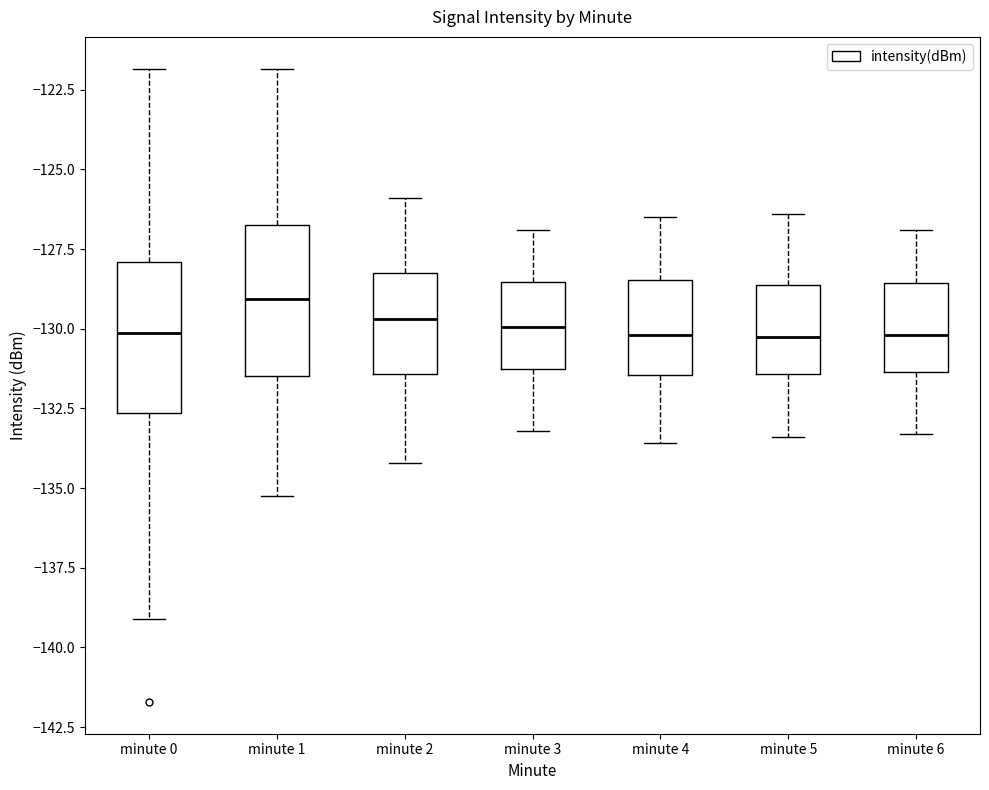

Reading left to right, transcribe this box plot: for each box, give where its median line is, the range the box spans, and where its two whiskers end, as read against the y-axis. The values are not printed on the chart, so give them approximately, as read against the axis.

minute 0: median -130.0, box -132.5 to -128.0, whiskers -139.0 to -122.0
minute 1: median -129.0, box -131.5 to -127.0, whiskers -135.0 to -122.0
minute 2: median -129.5, box -131.5 to -128.0, whiskers -134.0 to -126.0
minute 3: median -130.0, box -131.0 to -128.5, whiskers -133.0 to -127.0
minute 4: median -130.0, box -131.5 to -128.5, whiskers -133.5 to -126.5
minute 5: median -130.0, box -131.5 to -128.5, whiskers -133.5 to -126.5
minute 6: median -130.0, box -131.5 to -128.5, whiskers -133.5 to -127.0